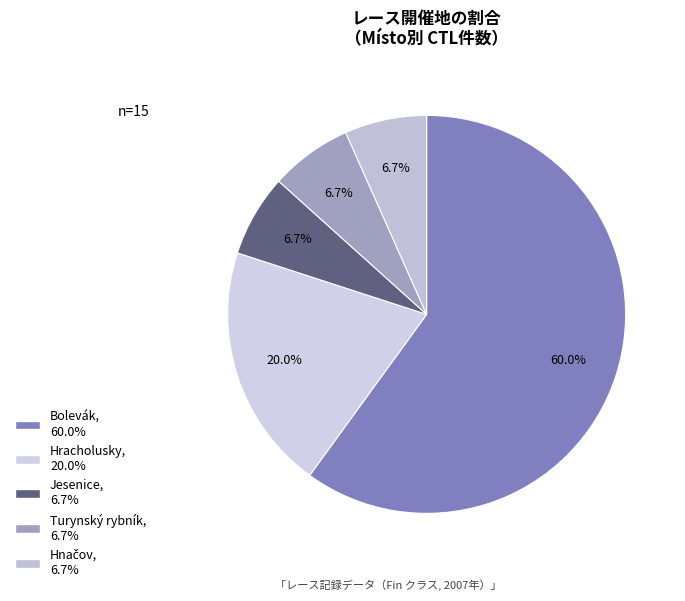

The Turynský rybník slice represents 1% of the pie. True or false?

False